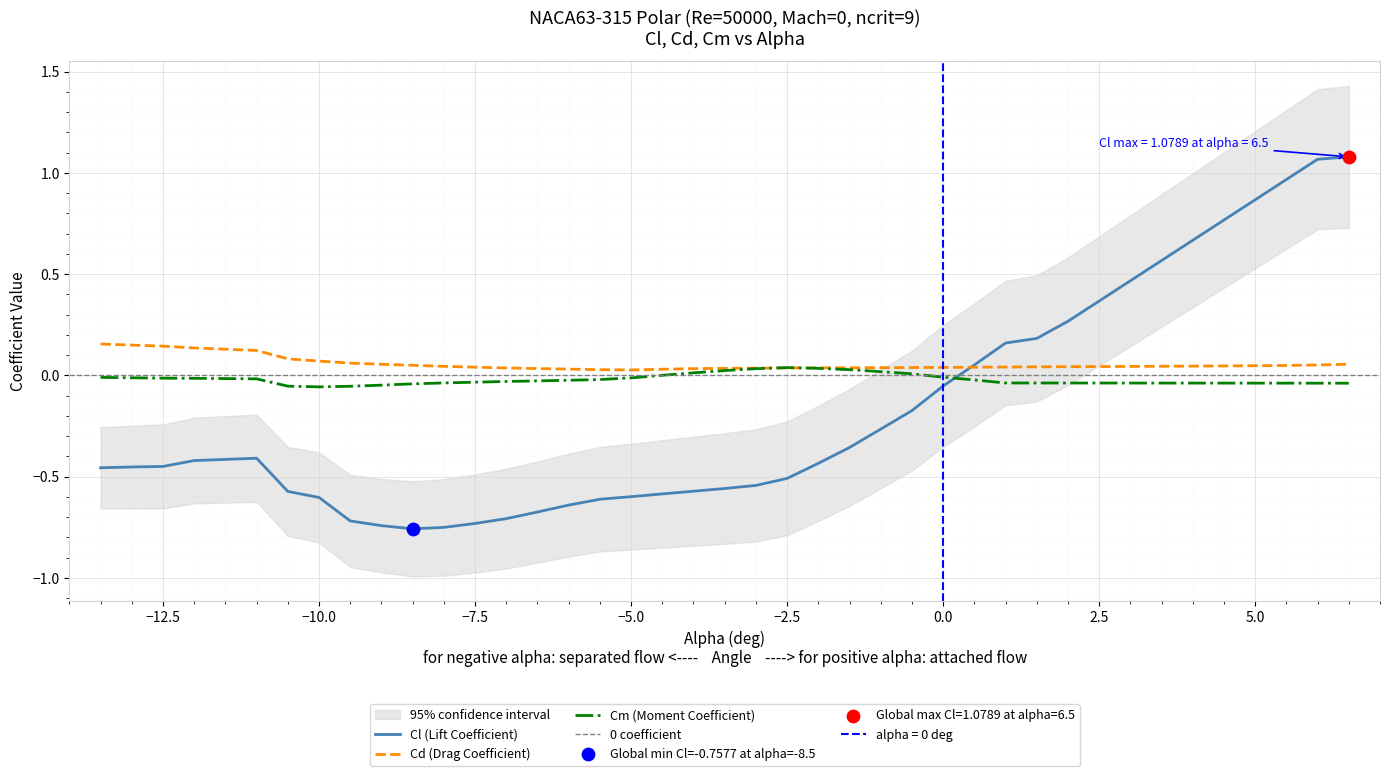

Which series has the largest total across all categories?

Cd